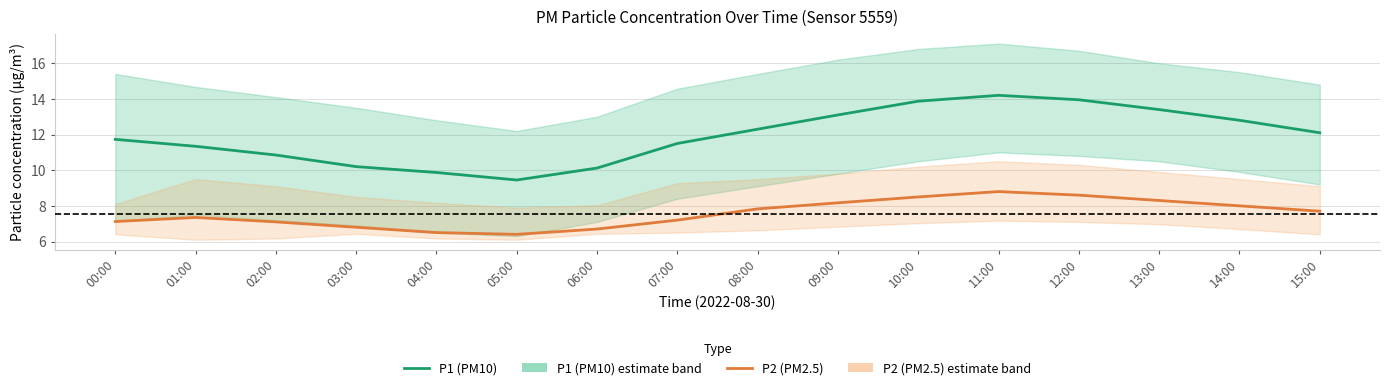

What is the difference between the second highest and second lowest values in the P1 (PM10) series?

4.1